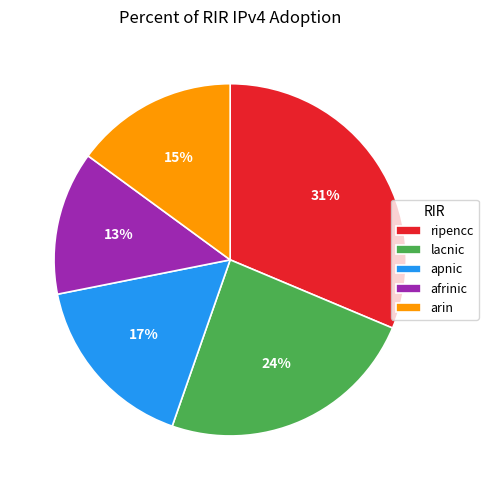

To the nearest percent, what is the difference between the arin and lacnic slice percentages?

9%